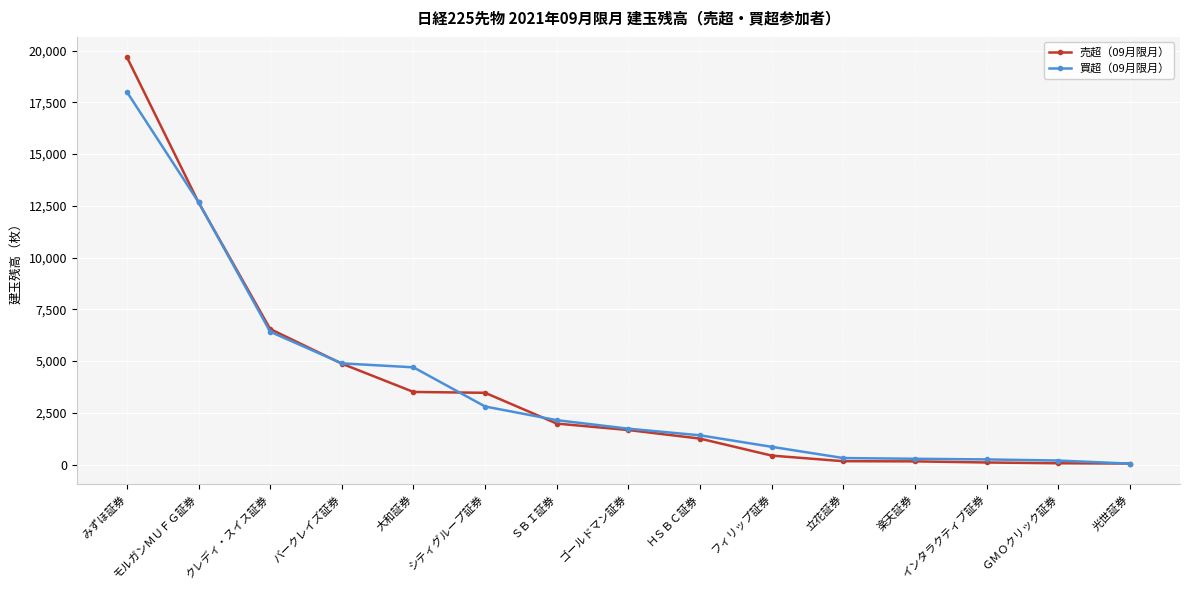

True or false: 買超（09月限月） and 売超（09月限月） cross at least once.

True